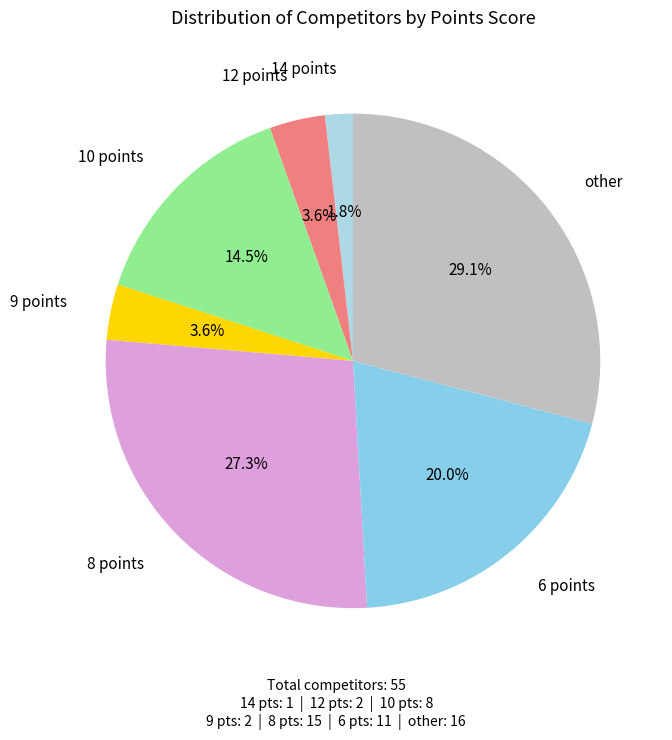

To the nearest percent, what portion does 8 points represent?

27%